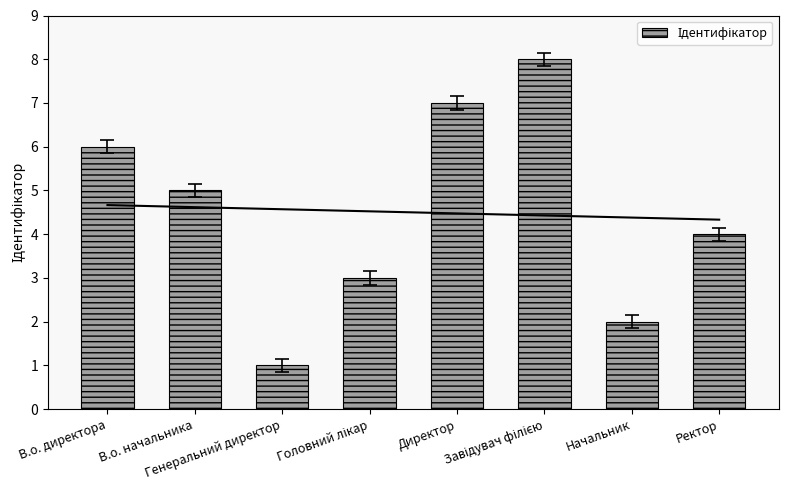

Count the number of values greater than 5.

3